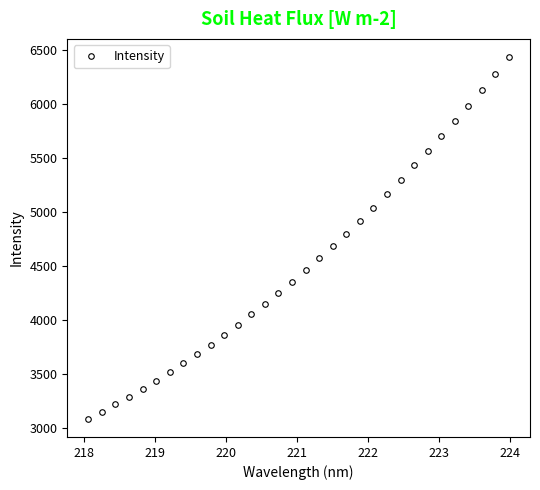

What is the greatest value displayed?

6433.3